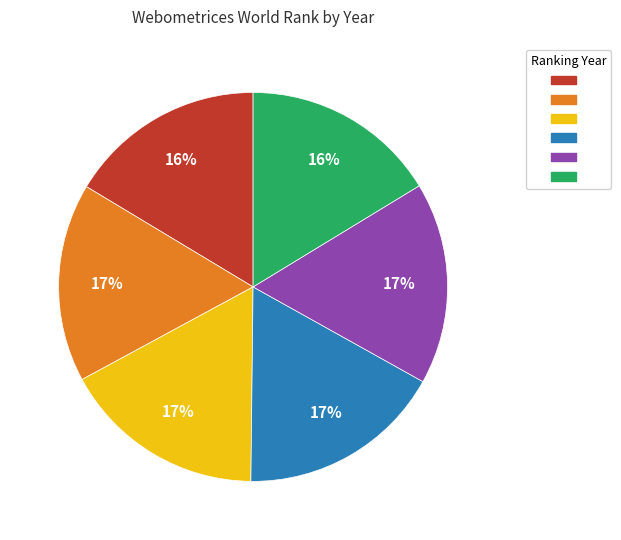

Is there a majority slice in this chart?

No